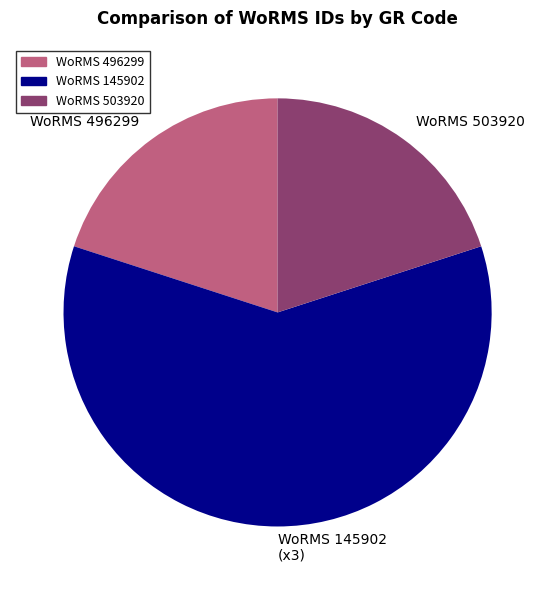

Which slice is the largest?

WoRMS 145902 (x3)